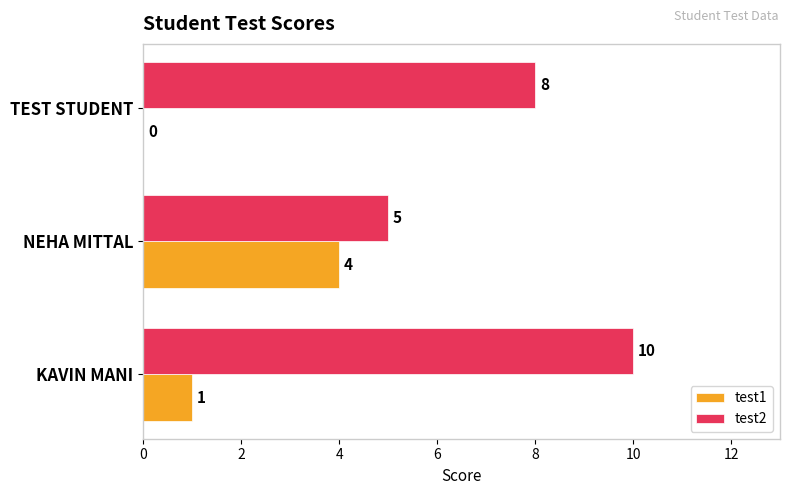

At which label does test1 reach its peak?

NEHA MITTAL